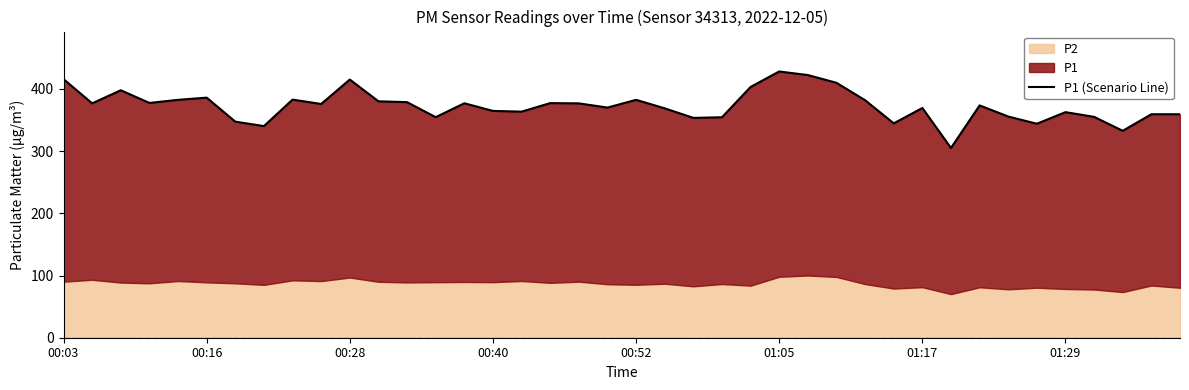

Approximately how many times larger is the value at 33 compared to 18?

0.9